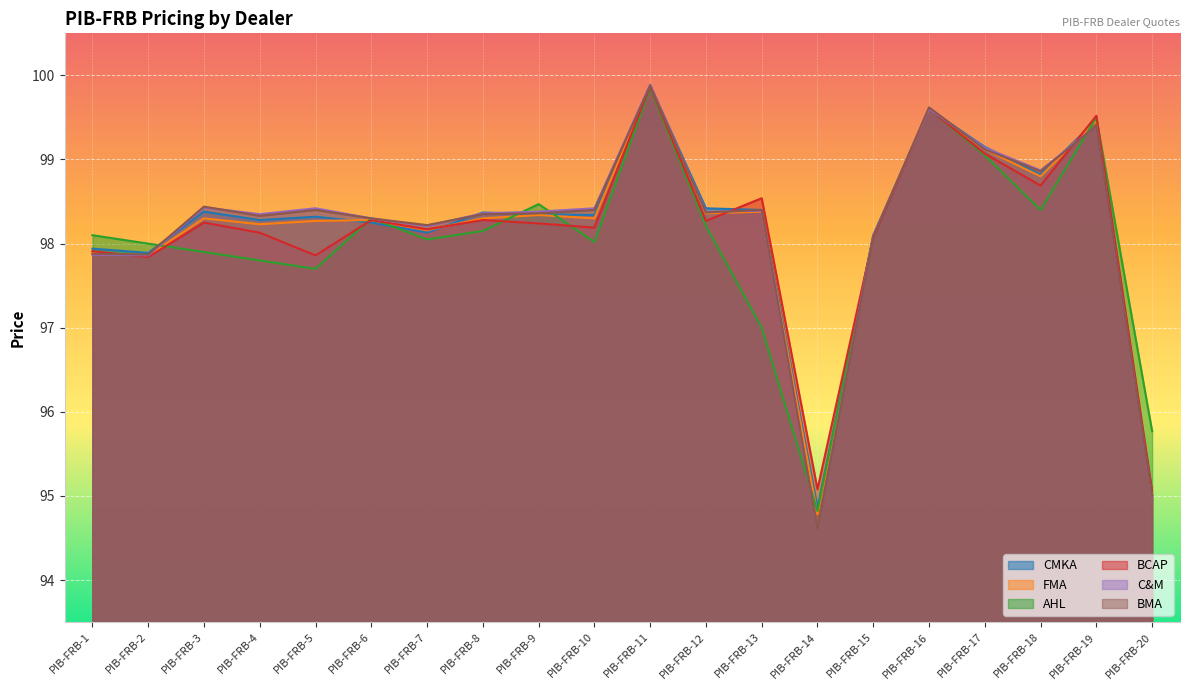

At which category is the sum across all series the highest?

PIB-FRB-11